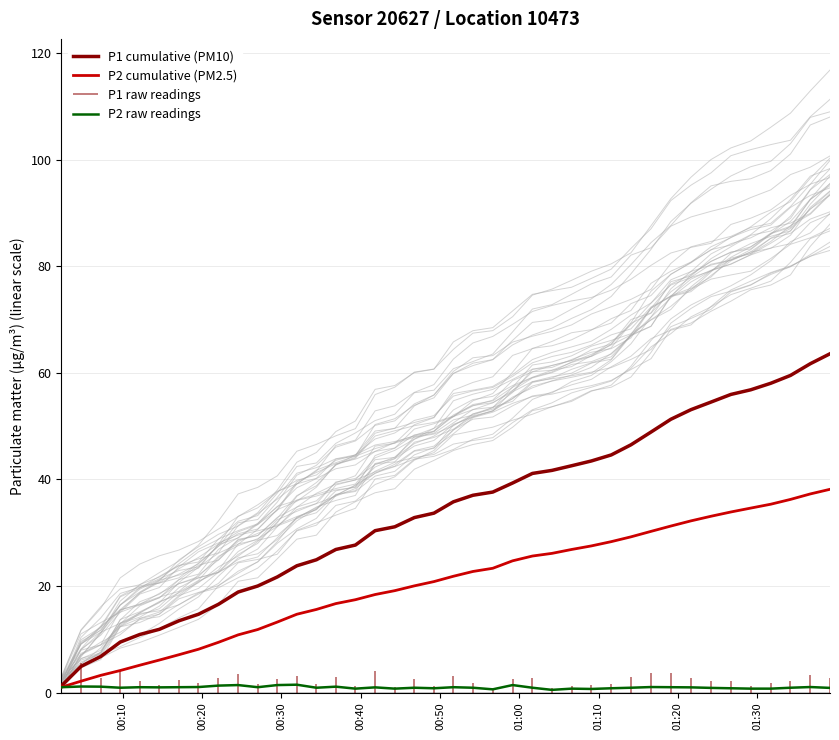

What is the sum of all P2 raw readings values?

38.2